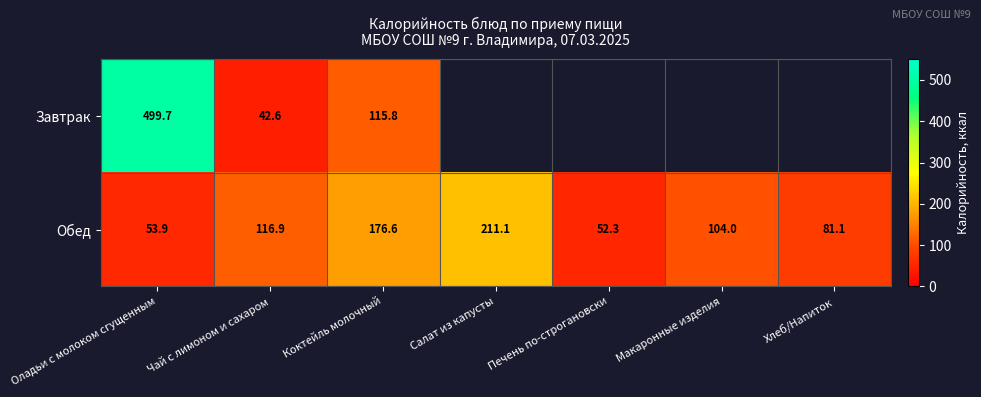

List the labels in order of Обед value, largest first.

Салат из капусты, Коктейль молочный, Чай с лимоном и сахаром, Макаронные изделия, Хлеб/Напиток, Оладьи с молоком сгущенным, Печень по-строгановски